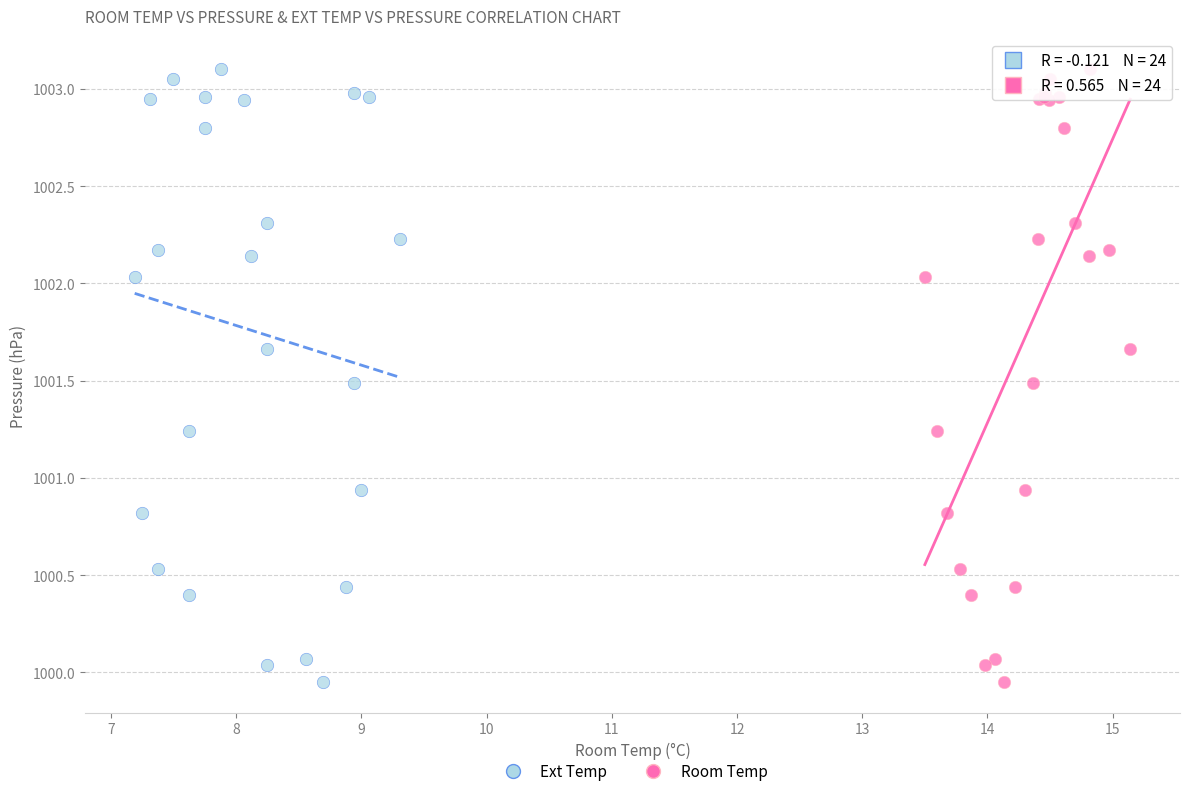

What are all the series names shown in the legend?

Ext Temp, Room Temp